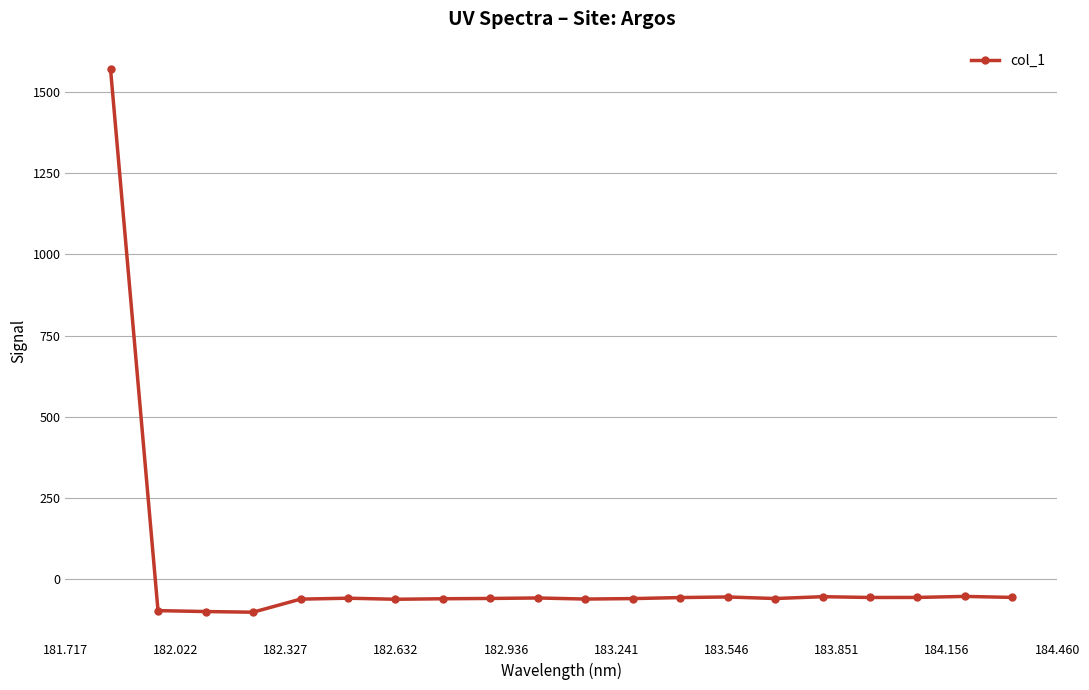

How many data points does each series have?

20